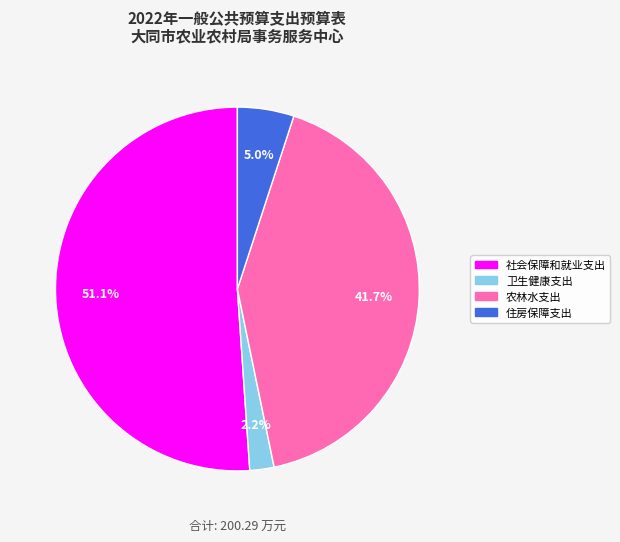

Which slice is the smallest?

卫生健康支出